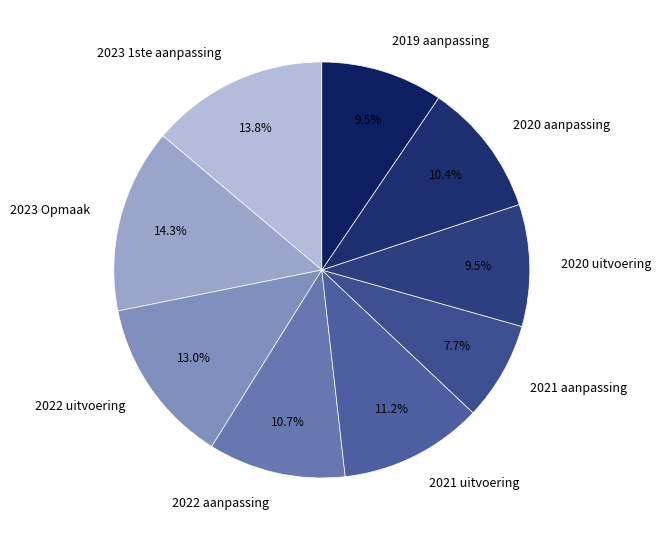

What is the total percentage of 2021 uitvoering and 2023 1ste aanpassing?

25.0%